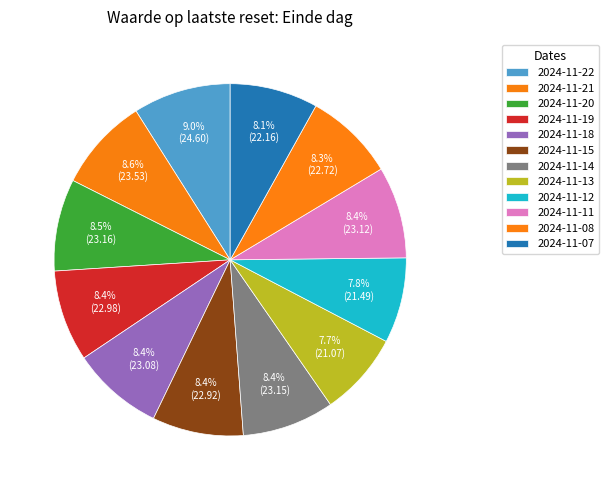

How many slices are in this pie chart?

12